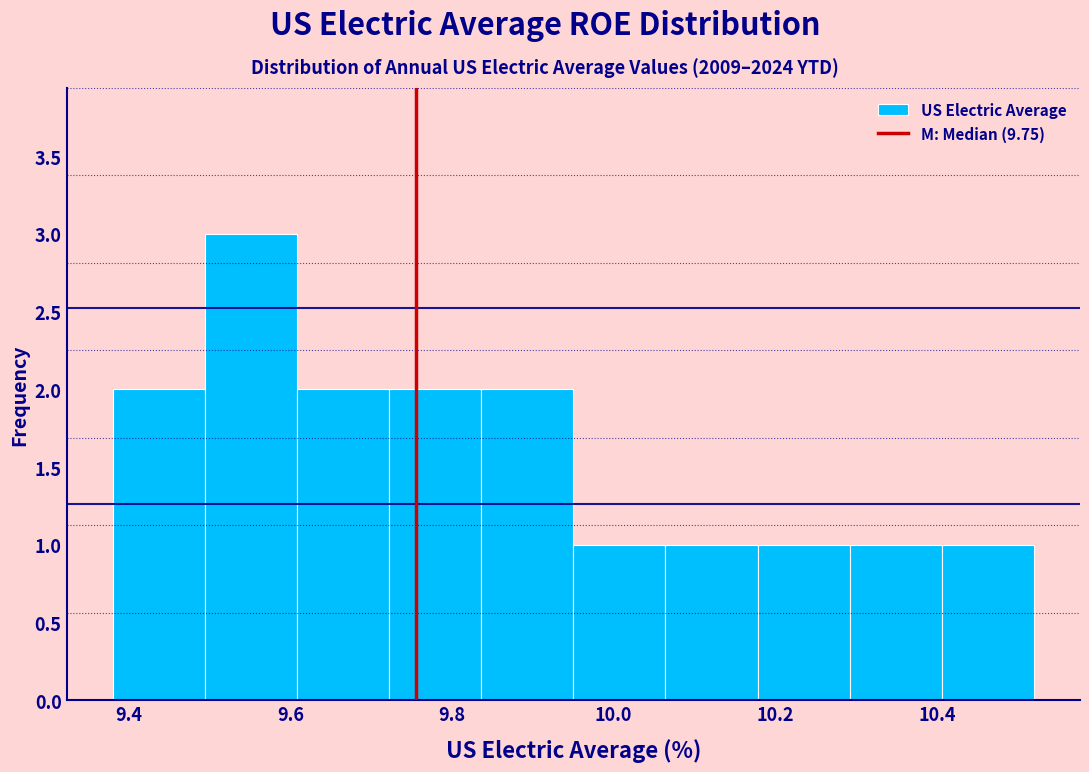

Reading left to right, transcribe this chart: for each bar, give the range it covers on the x-axis and its height. Neither the bar edges nor the heights are printed on the chart, so give them approximately, as read against the axes.

9.380 to 9.494: 2
9.494 to 9.608: 3
9.608 to 9.722: 2
9.722 to 9.836: 2
9.836 to 9.950: 2
9.950 to 10.064: 1
10.064 to 10.178: 1
10.178 to 10.292: 1
10.292 to 10.406: 1
10.406 to 10.520: 1